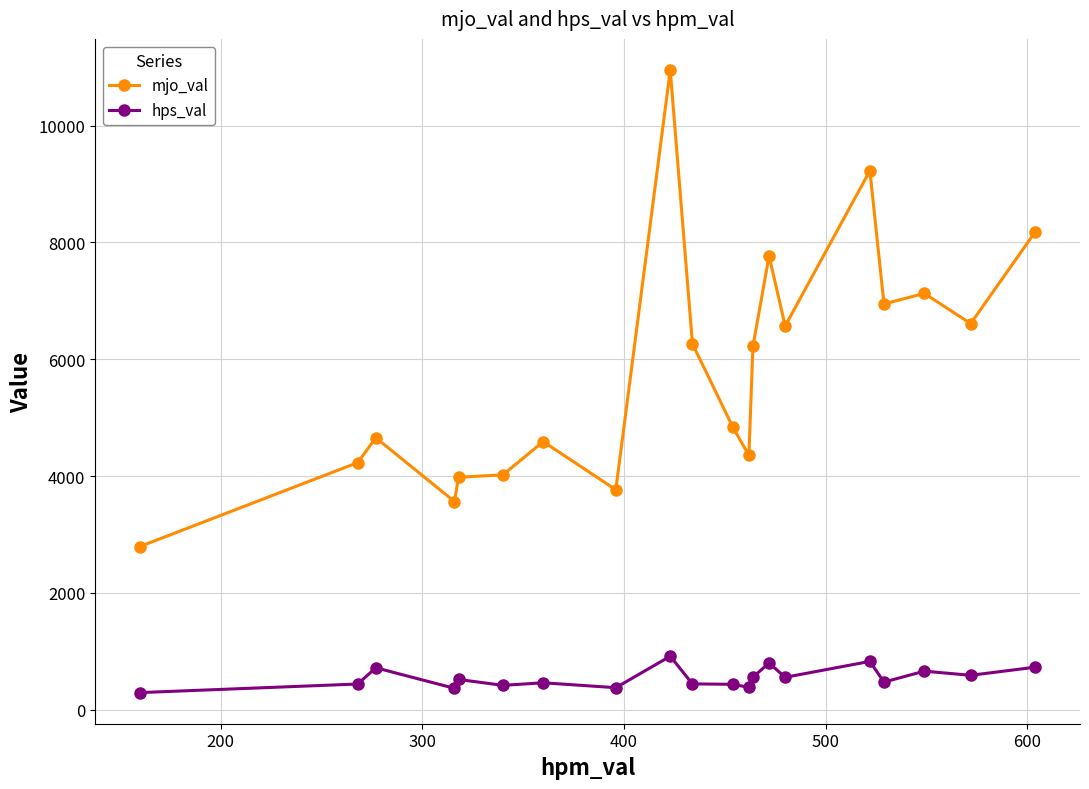

Which series has the largest total across all categories?

mjo_val